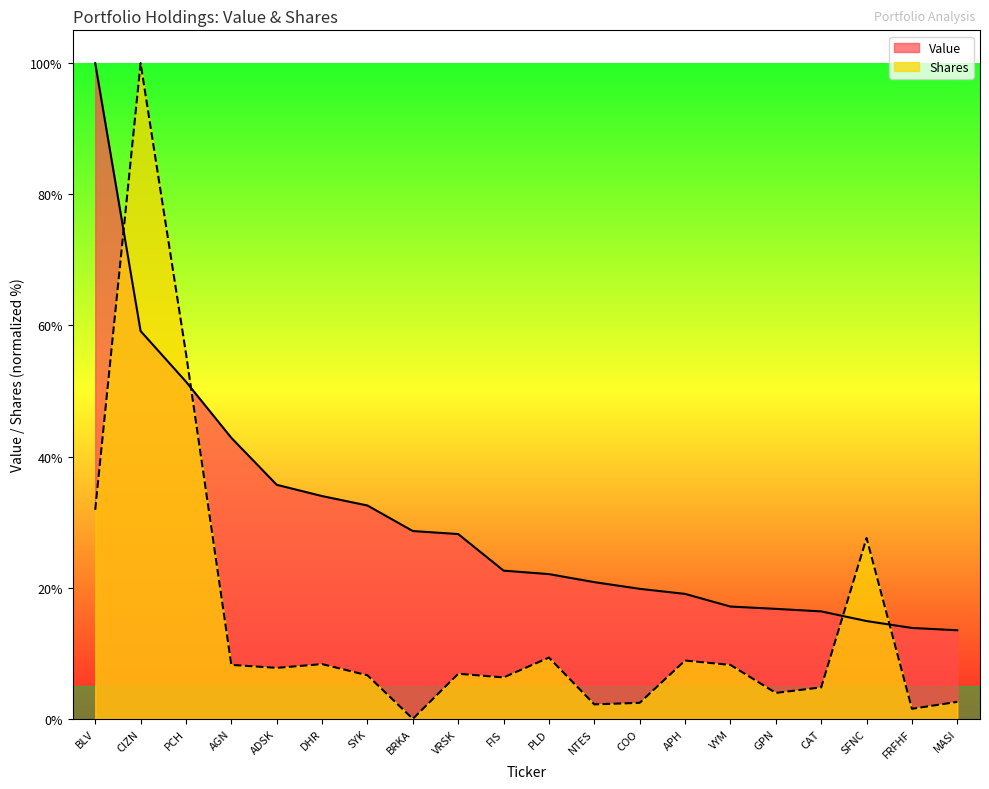

True or false: Shares and Value cross at least once.

True